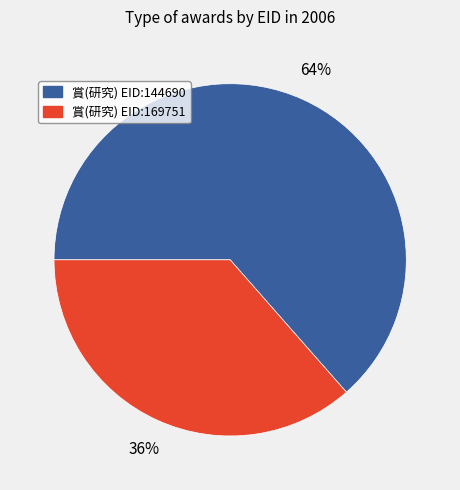

To the nearest percent, what is the average slice percentage?

50%